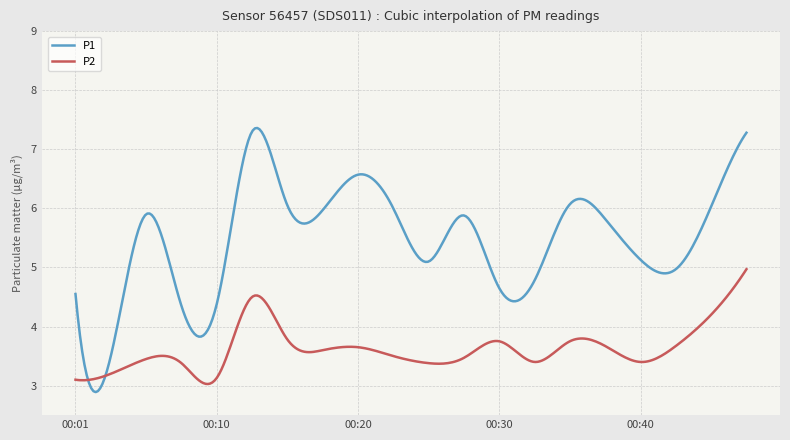

Which series has the largest total across all categories?

P1